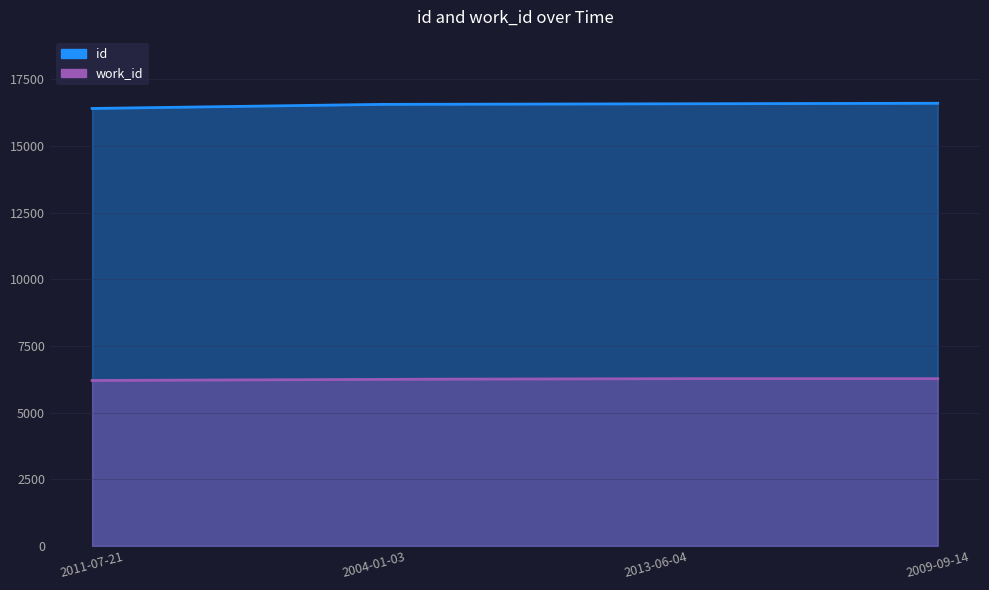

At how many categories does at least one series exceed 7213?

4